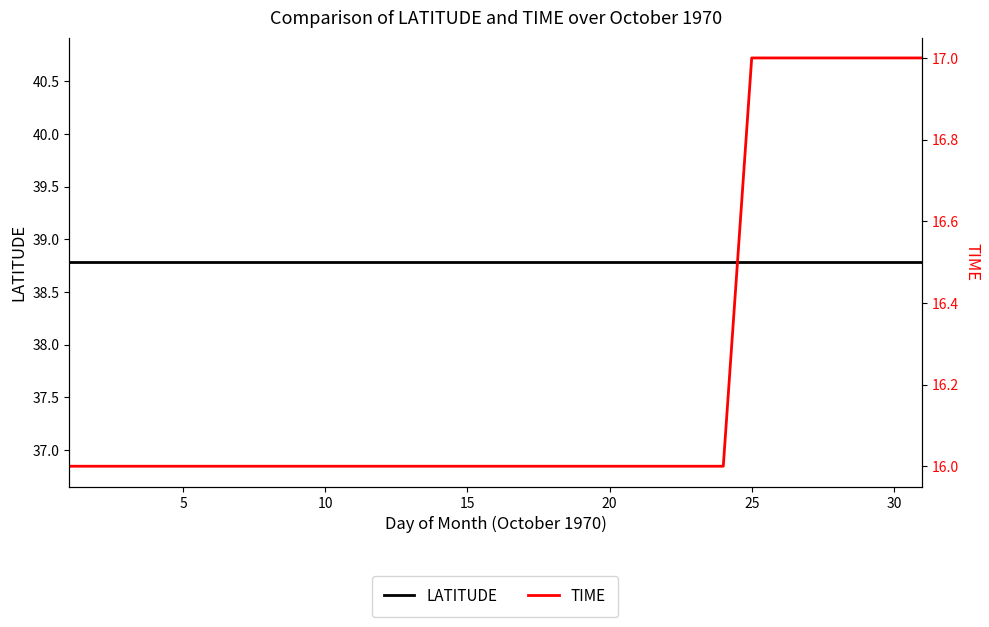

What is the difference between the second highest and second lowest values in the TIME series?

1.0